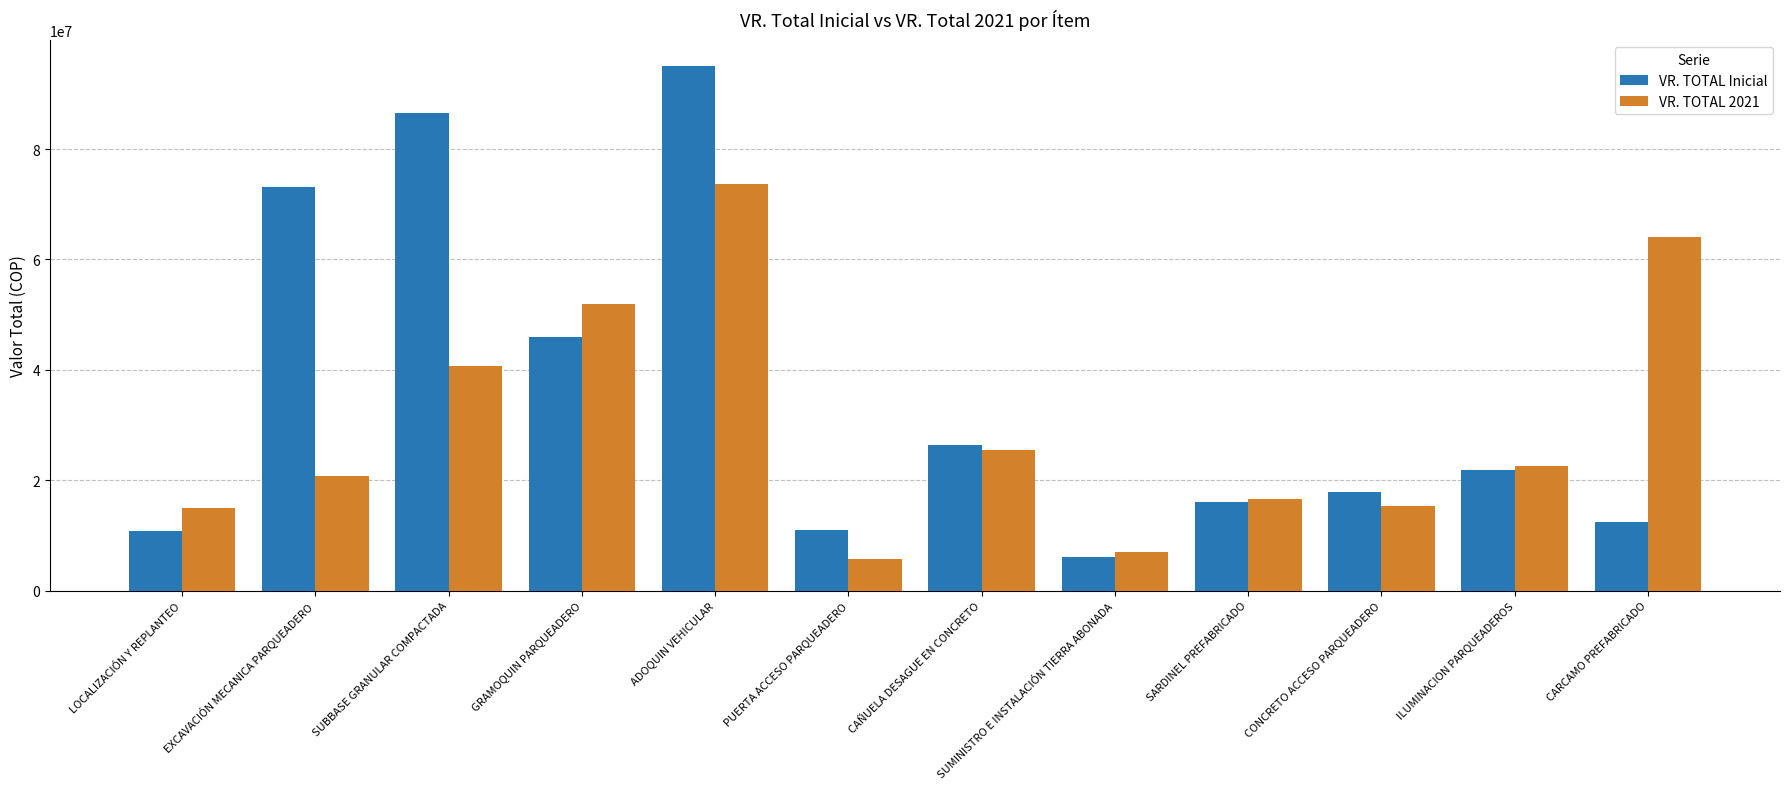

Does the chart contain any negative values?

No